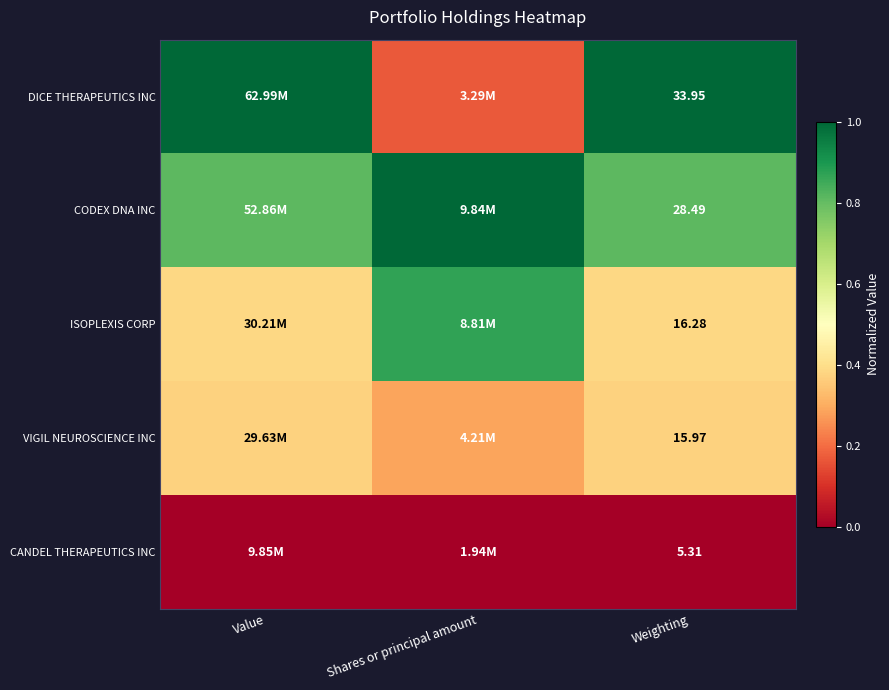

Is the value of VIGIL NEUROSCIENCE INC at Weighting greater than the value of DICE THERAPEUTICS INC at Weighting?

No